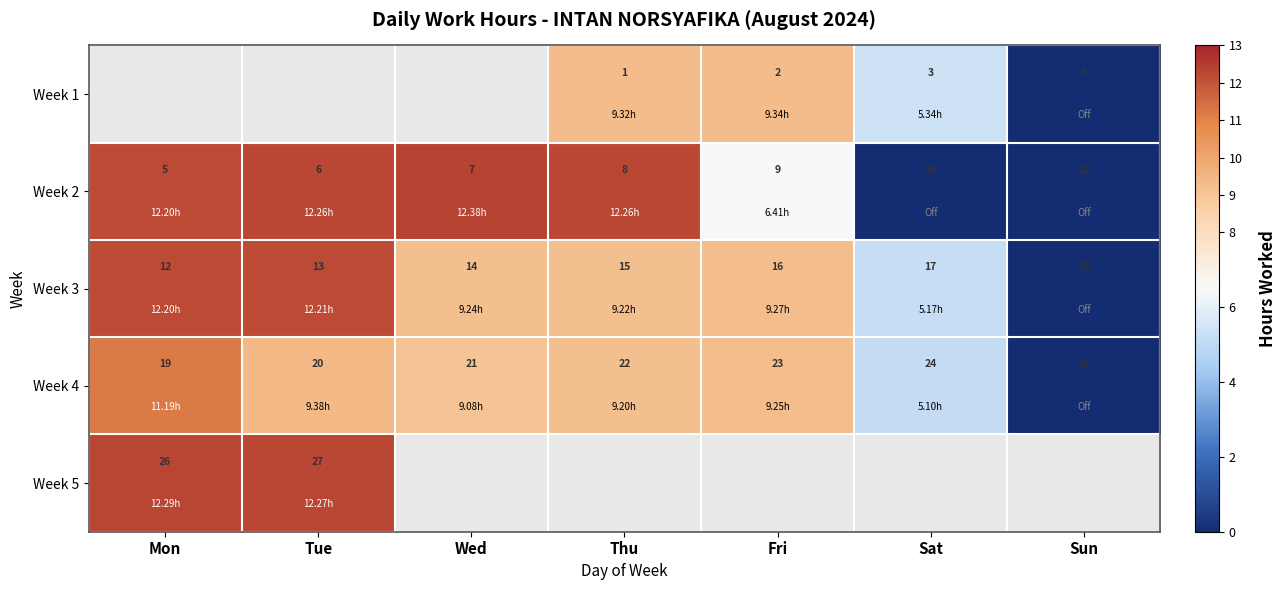

List the labels in order of Week 2 value, smallest first.

Mon, Tue, Wed, Thu, Fri, Sat, Sun